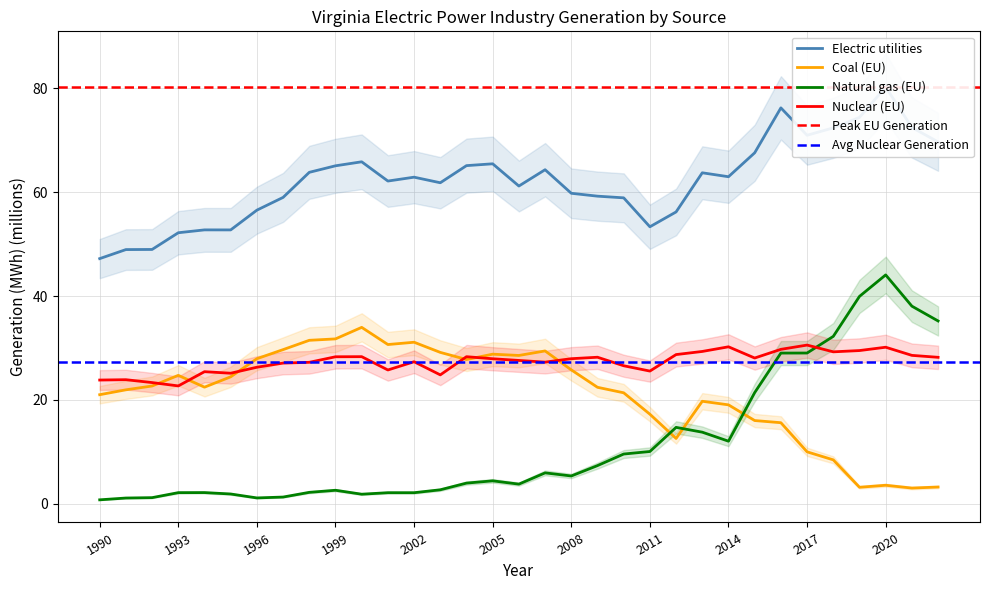

The Coal (EU) series shows 11.7 at 2005. True or false?

False